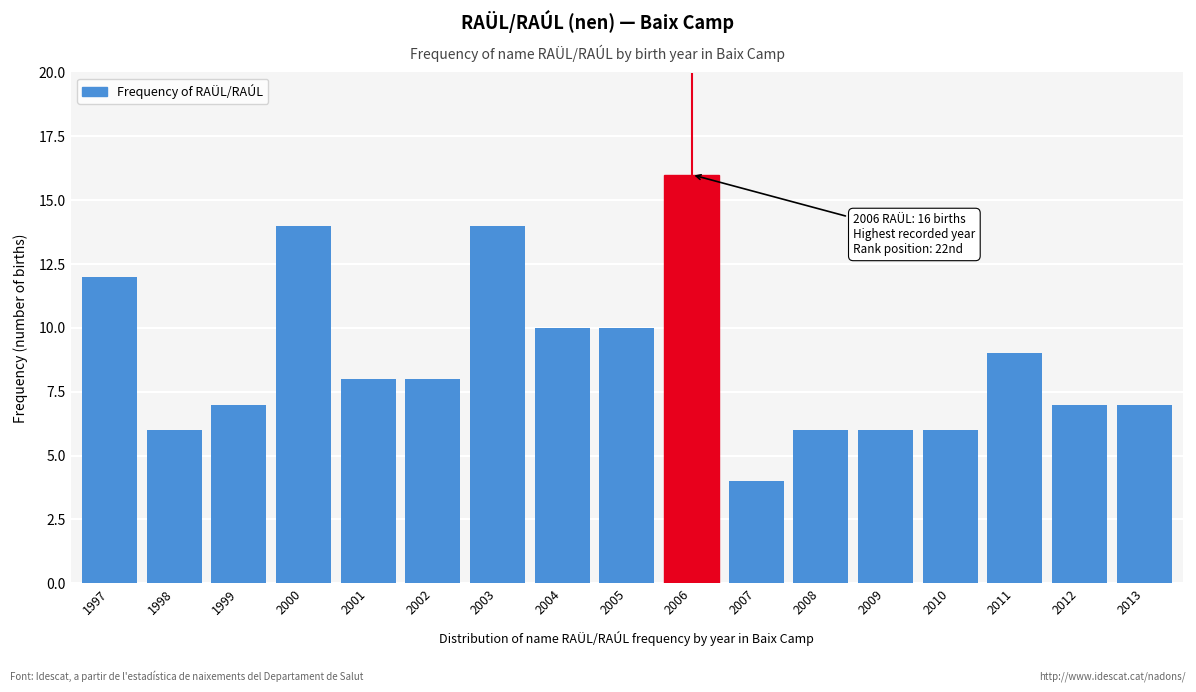

Reading left to right, transcribe all the data shown in this chart.

12	6	7	14	8	8	14	10	10	16	4	6	6	6	9	7	7